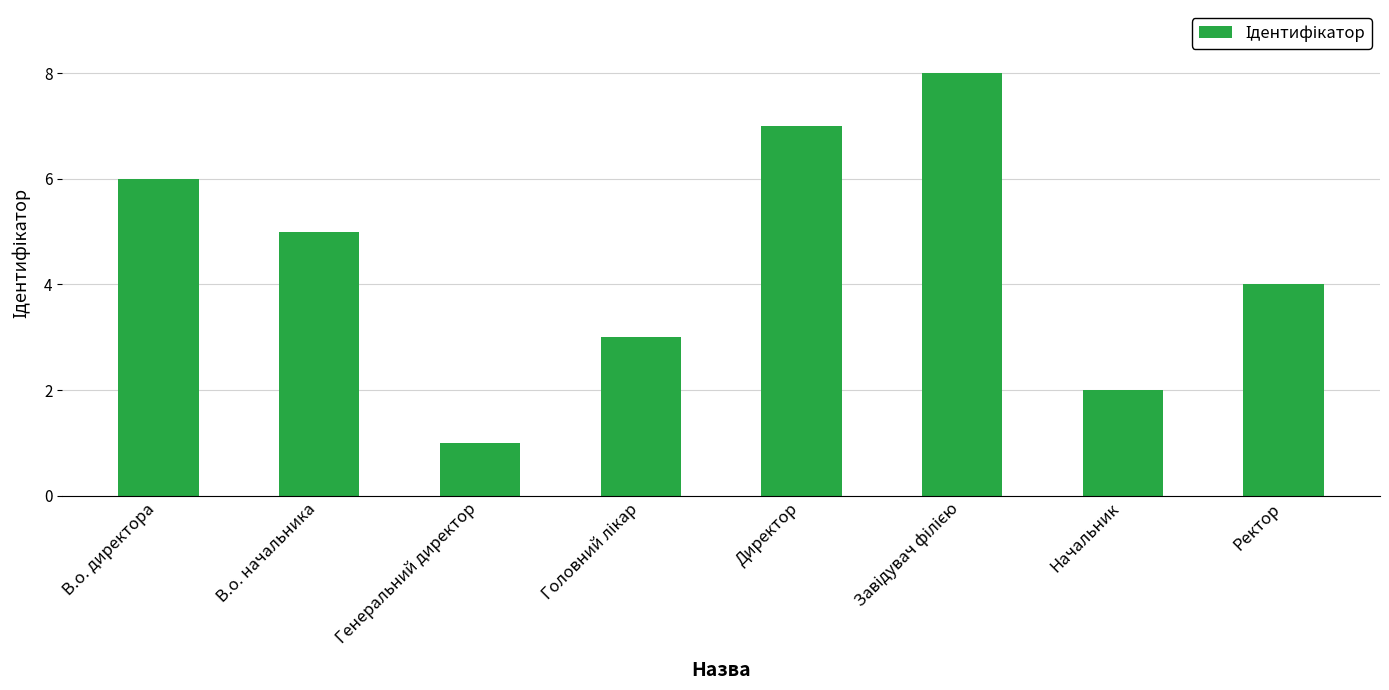

What is the value of the 5th bar from the left?

7